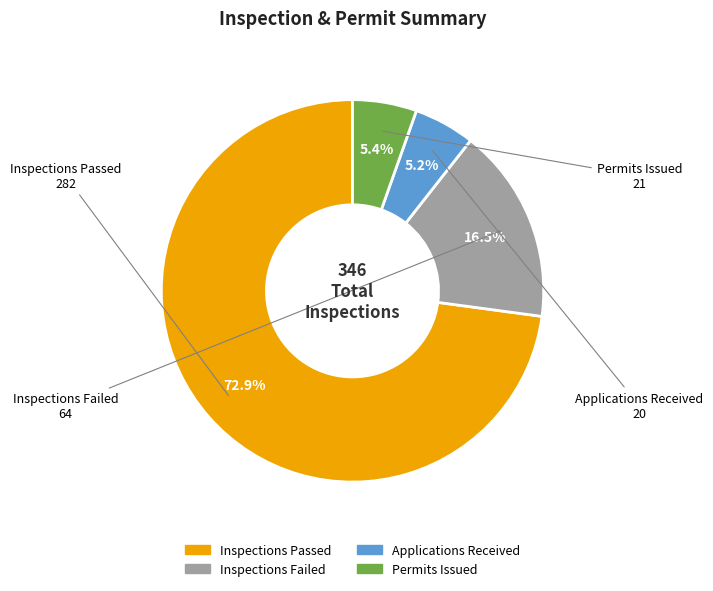

Which slice represents more than half of the pie?

Inspections Passed